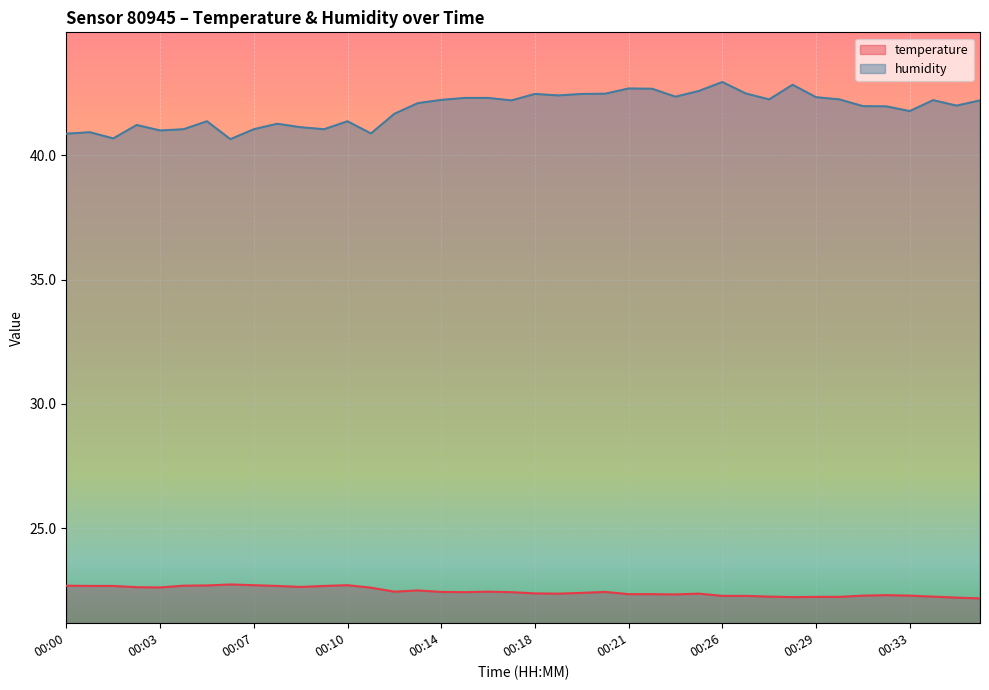

How many interior local peaks does the humidity series have?

10